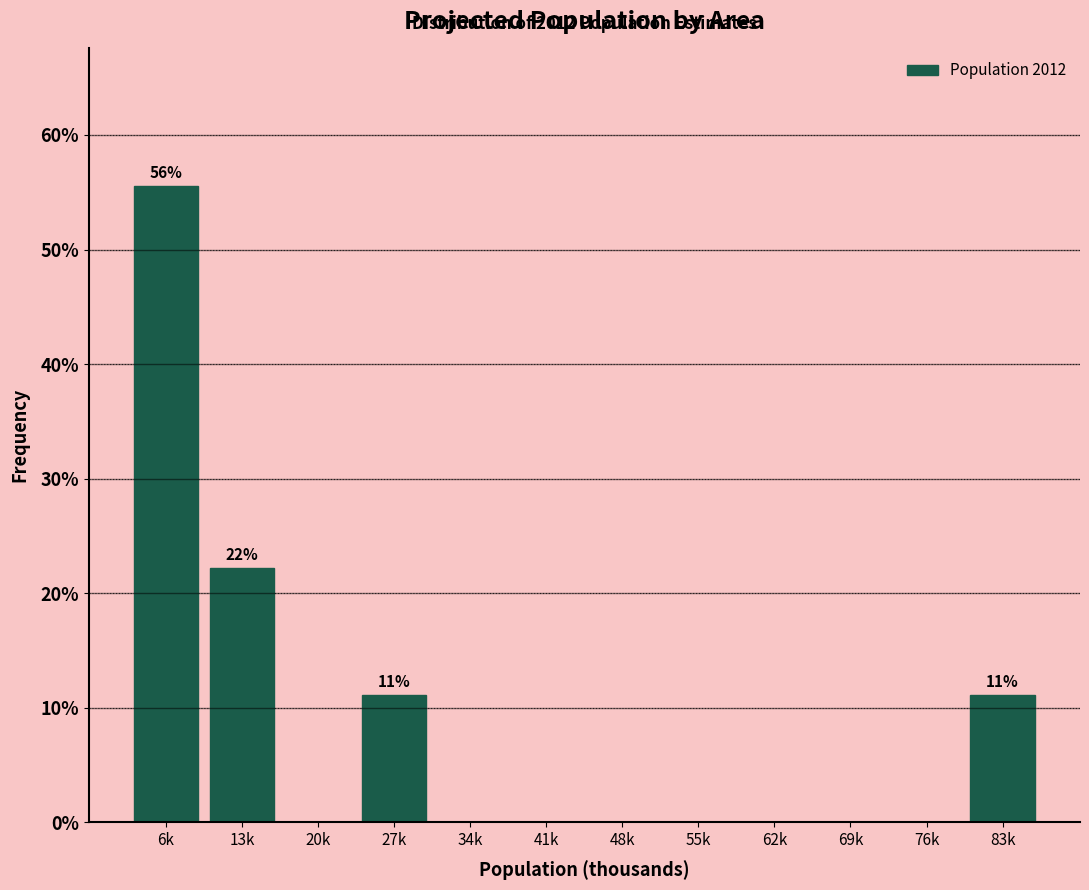

Reading right to left, what are all the values shown in this chart?

83k=11.1	76k=0.0	69k=0.0	62k=0.0	55k=0.0	48k=0.0	41k=0.0	34k=0.0	27k=11.1	20k=0.0	13k=22.2	6k=55.6